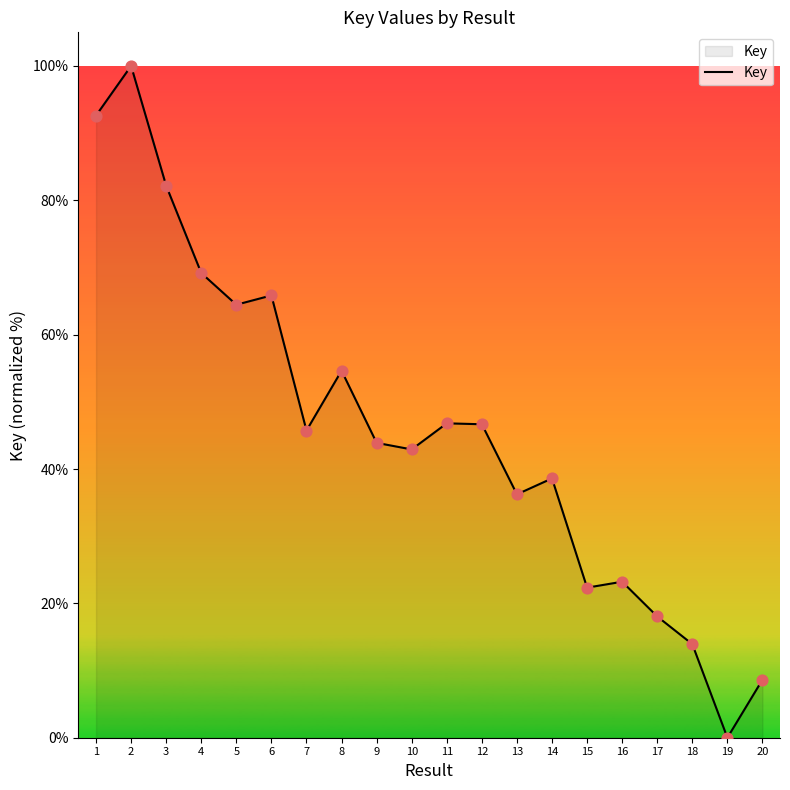

Between 10 and 3, which is larger?

3